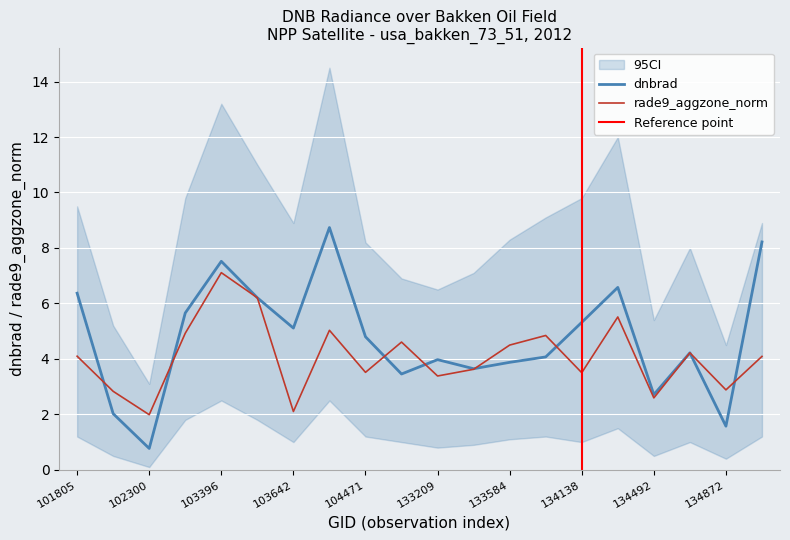

Does the chart display data point markers on the line(s)?

No